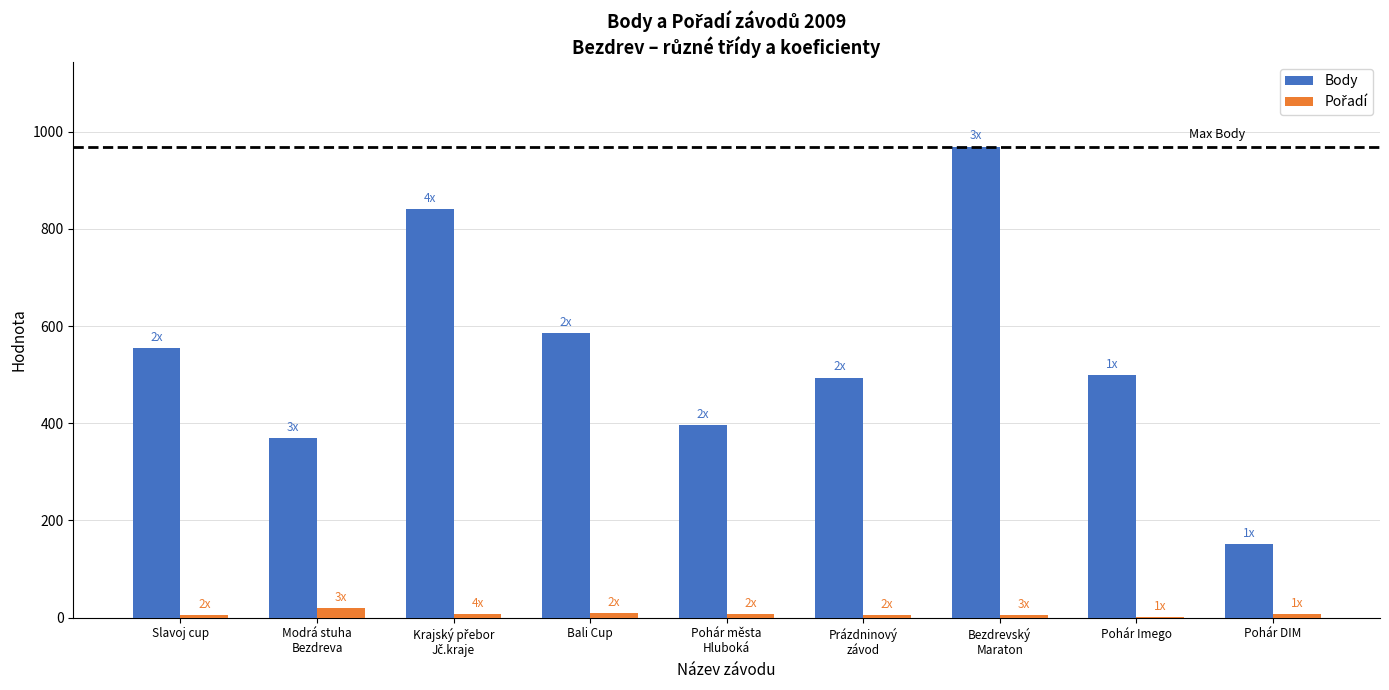

What is the maximum value shown in the chart?

969